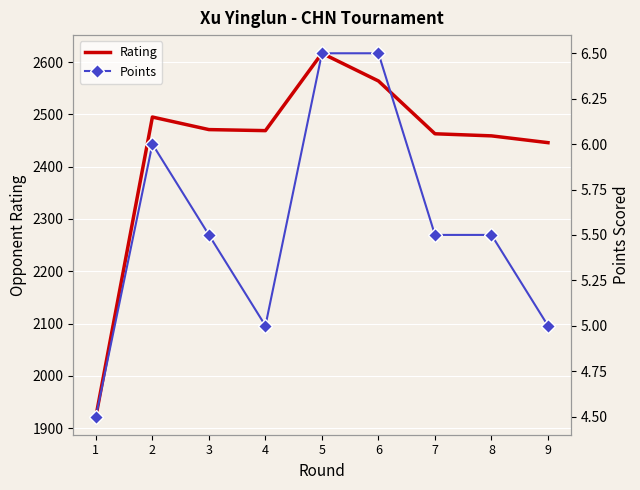

Rank the series by their maximum value, from highest to lowest.

Rating, Points